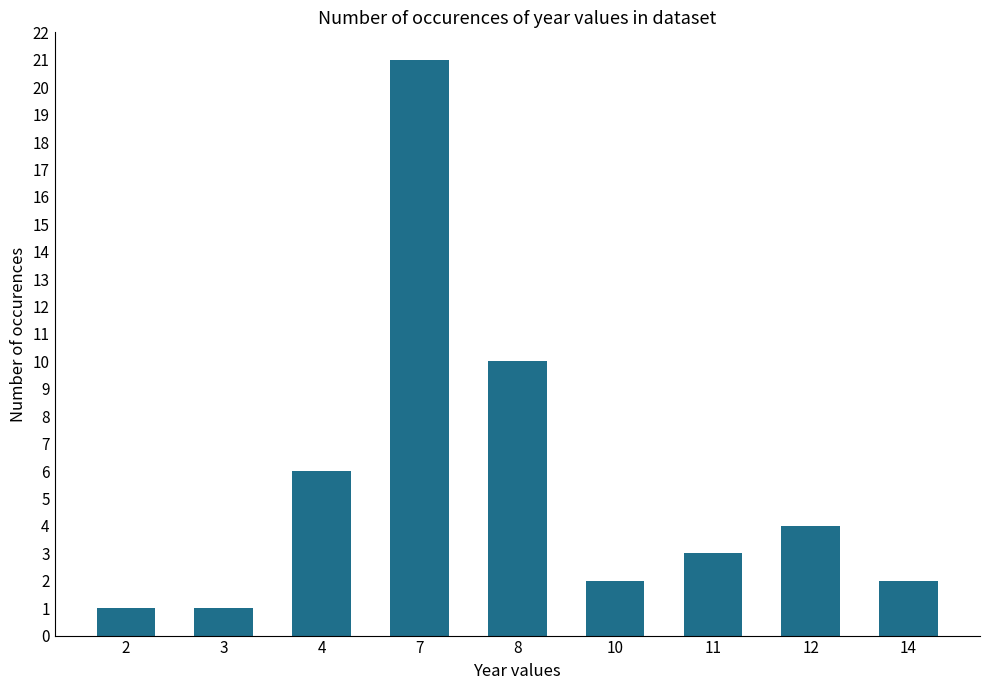

Which label corresponds to the largest value in the chart?

7